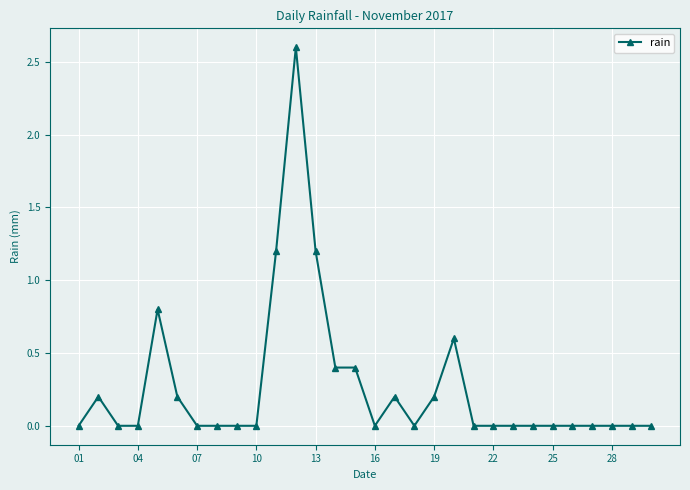

What is the greatest value displayed?

2.6